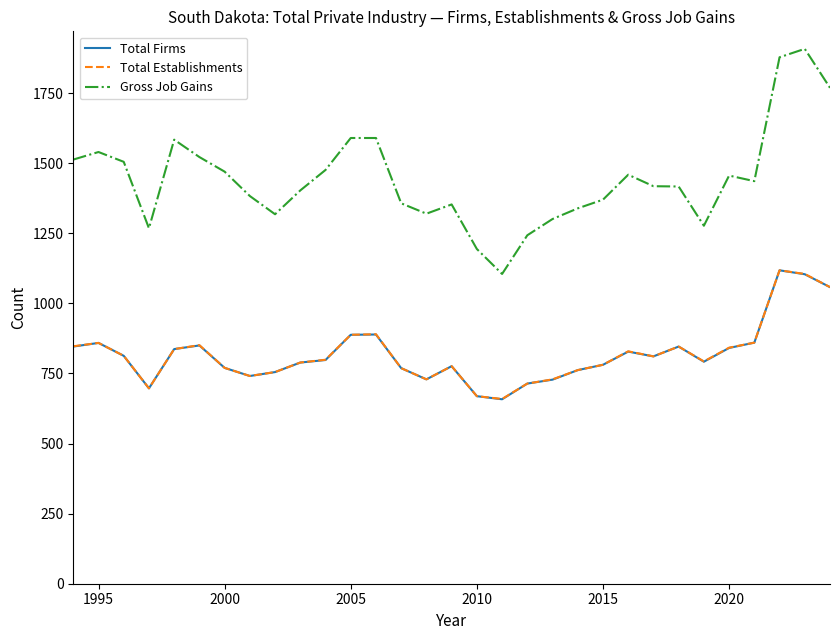

Which series has the largest total across all categories?

Gross Job Gains